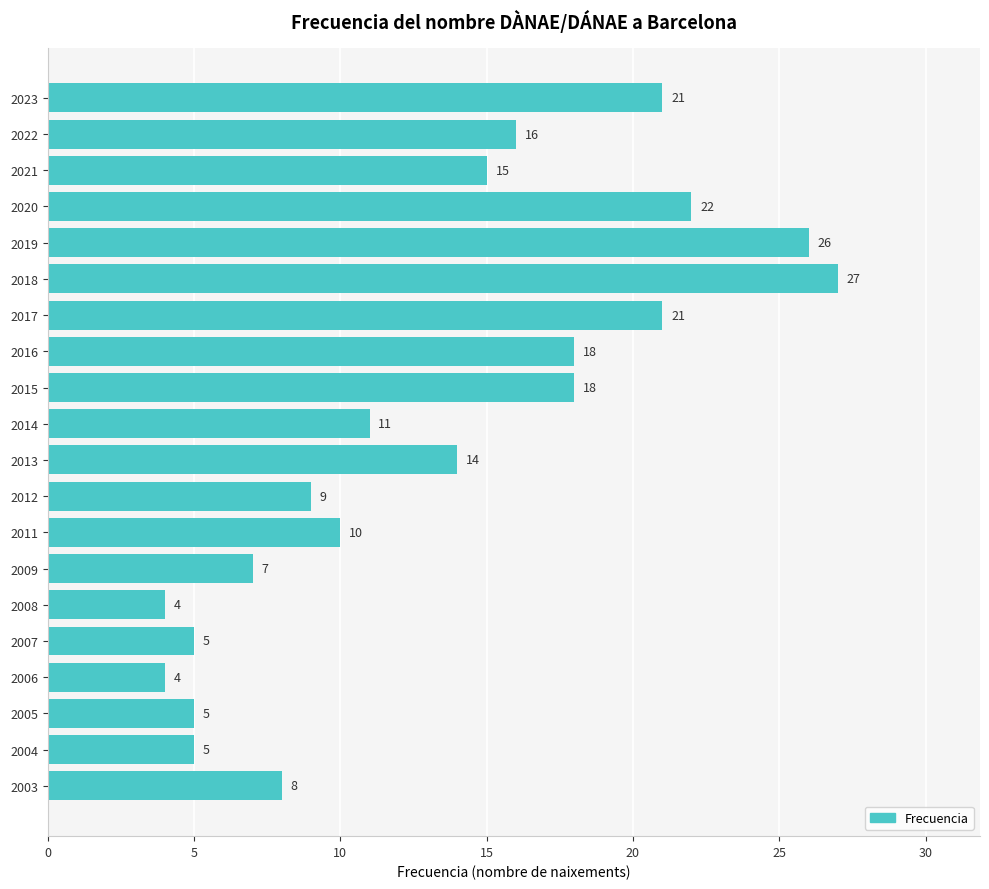

Is it true that the value at 2004 is 8?

False